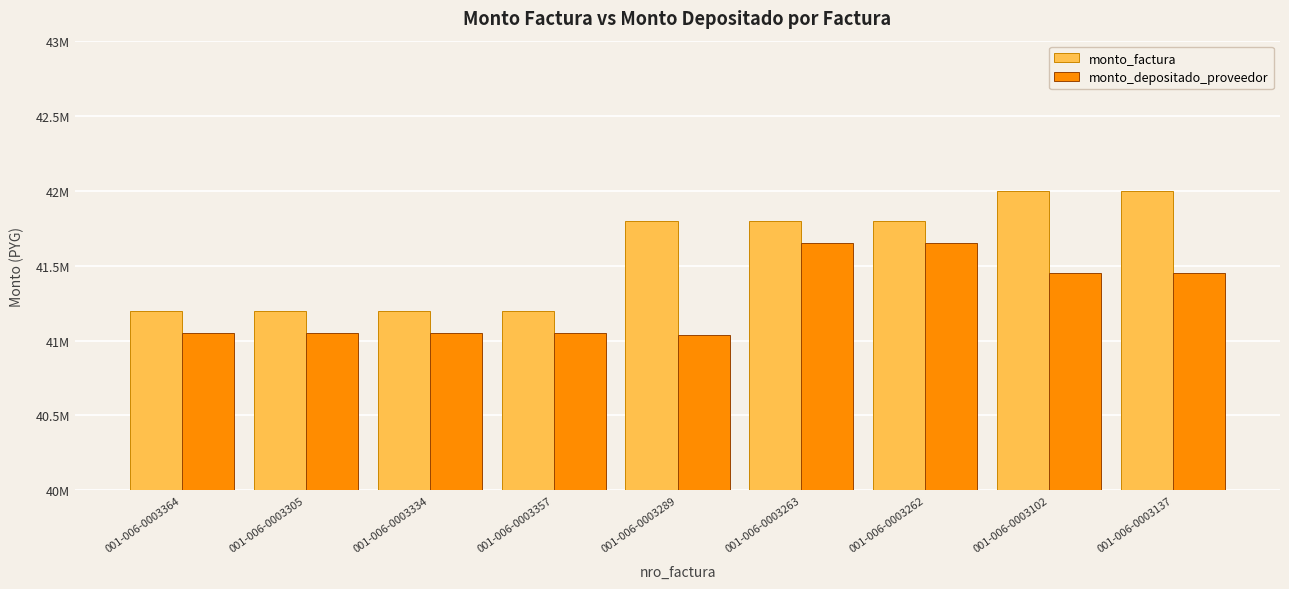

Is the value of monto_factura at 001-006-0003262 greater than the value of monto_depositado_proveedor at 001-006-0003102?

Yes